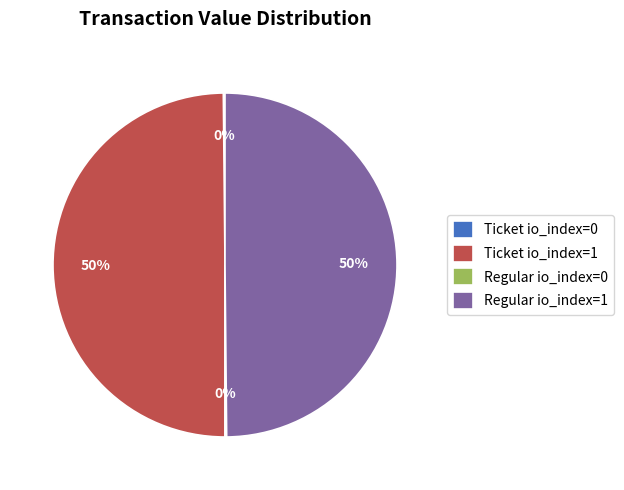

To the nearest percent, what is the average slice percentage?

25%